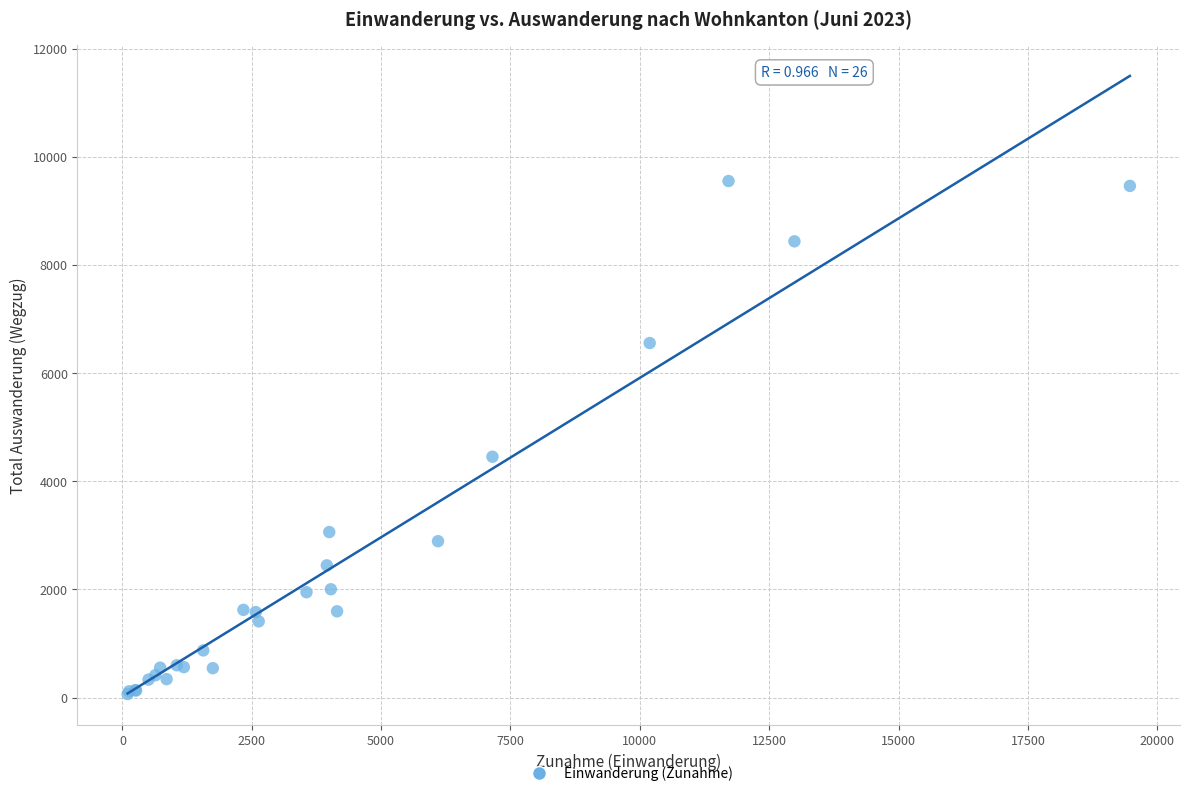

What Y value in the scatter plot is closest to 4809?

4454